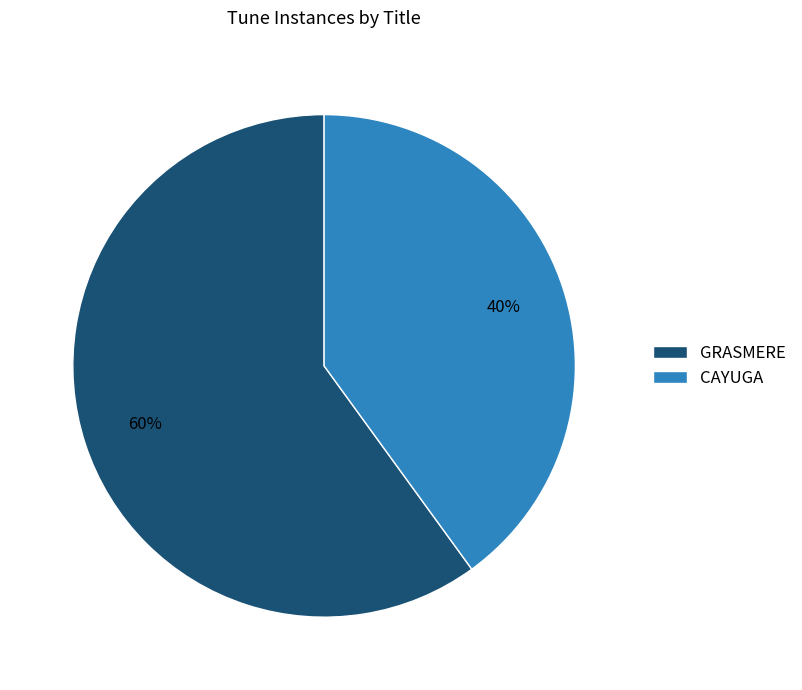

Is the sum of GRASMERE and CAYUGA greater than half?

Yes